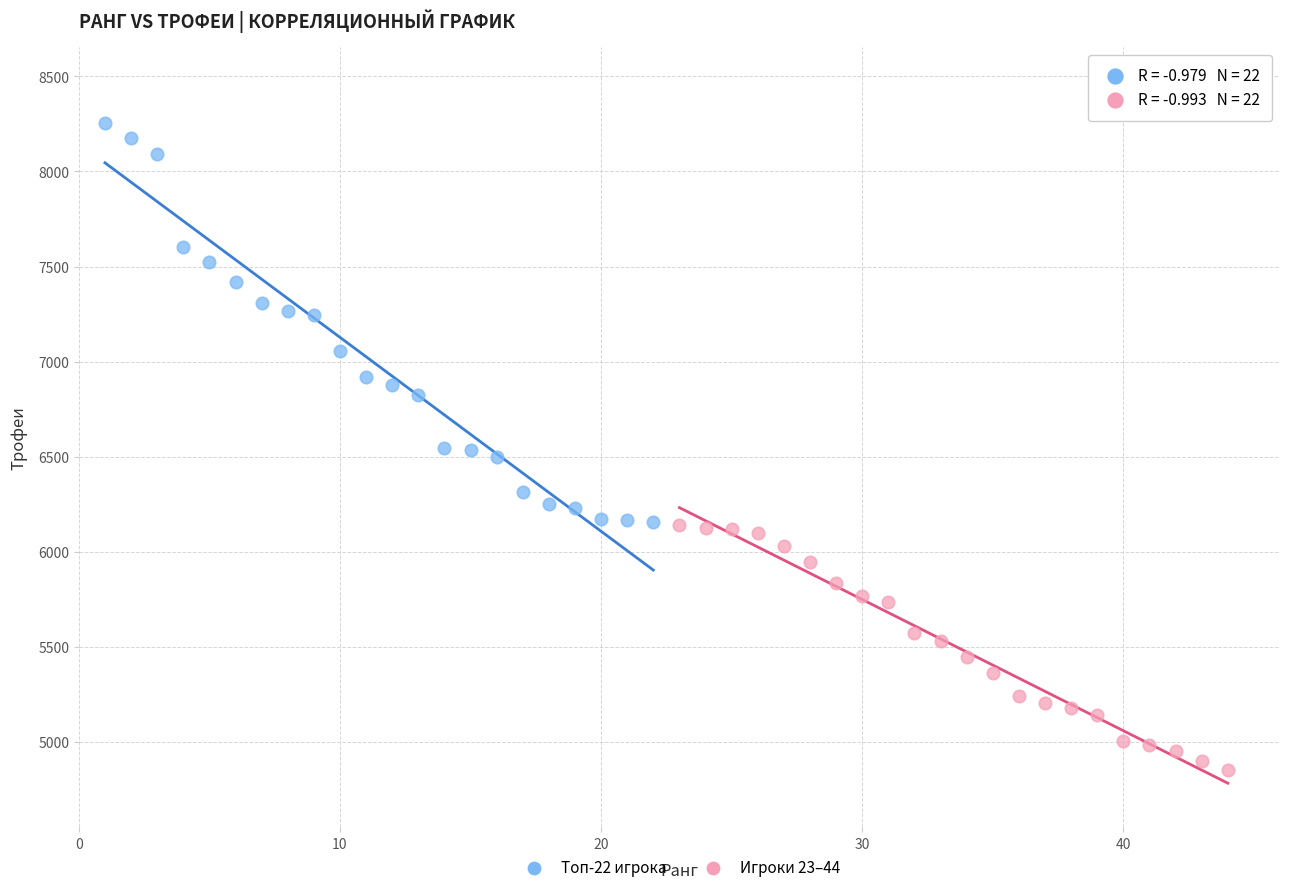

Which series has the largest Y range (max minus min)?

Топ-22 игрока